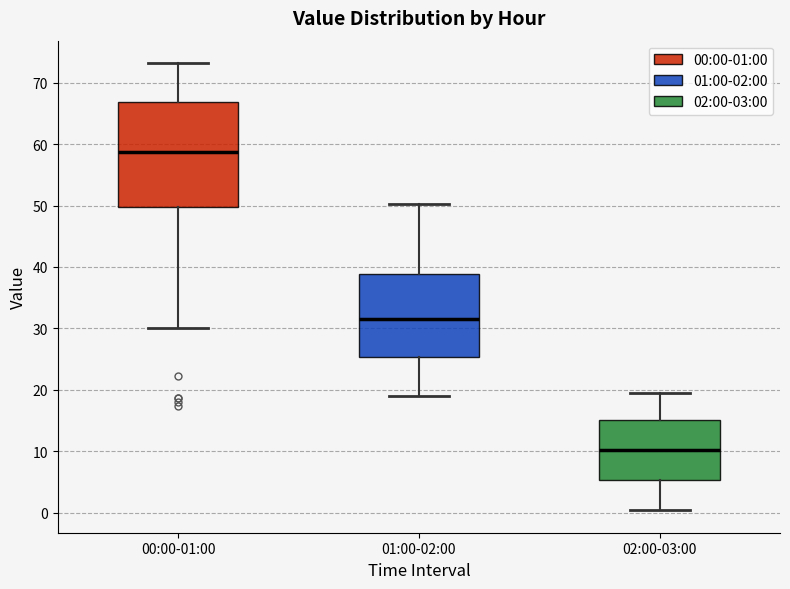

Reading left to right, transcribe this box plot: for each box, give where its median line is, the range the box spans, and where its two whiskers end, as read against the y-axis. The values are not printed on the chart, so give them approximately, as read against the axis.

00:00-01:00: median 59, box 50 to 67, whiskers 30 to 73
01:00-02:00: median 32, box 25 to 39, whiskers 19 to 50
02:00-03:00: median 10, box 5 to 15, whiskers 0 to 20